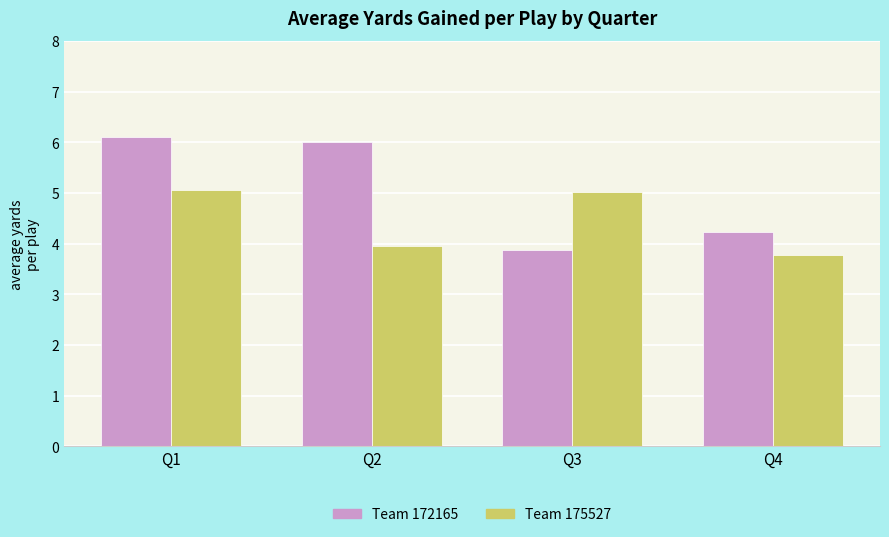

What is the difference between the maximum and second lowest values in the Team 172165 series?

1.9